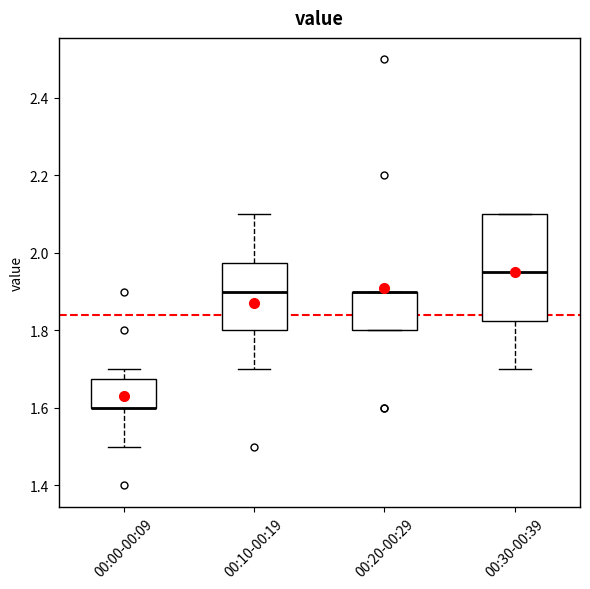

Where is the lower edge of the box for 00:30-00:39 on the y-axis? The values are not printed on the chart, so give them approximately, as read against the axis.

1.82